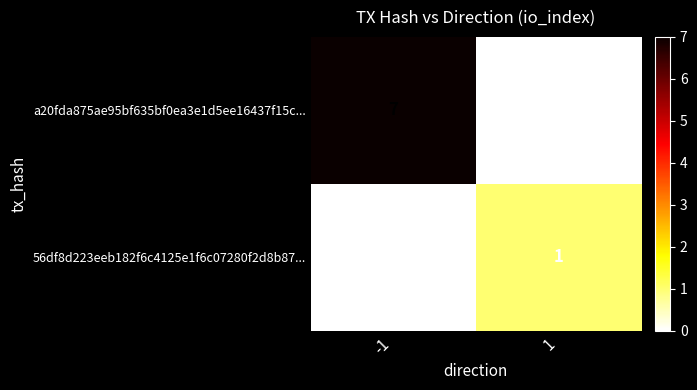

Reading right to left, extract all data points from this chart.

a20fda875ae95bf635bf0ea3e1d5ee16437f15c...: 0	7
56df8d223eeb182f6c4125e1f6c07280f2d8b87...: 1	0